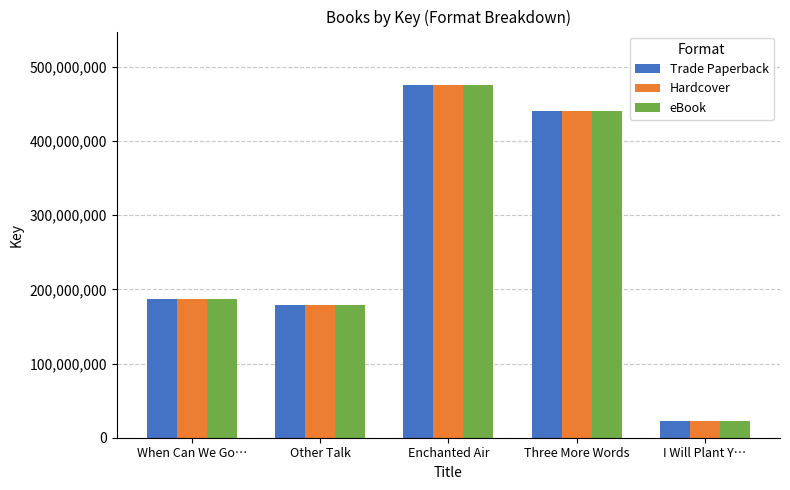

The value of eBook at I Will Plant Y… is 22203270. True or false?

True